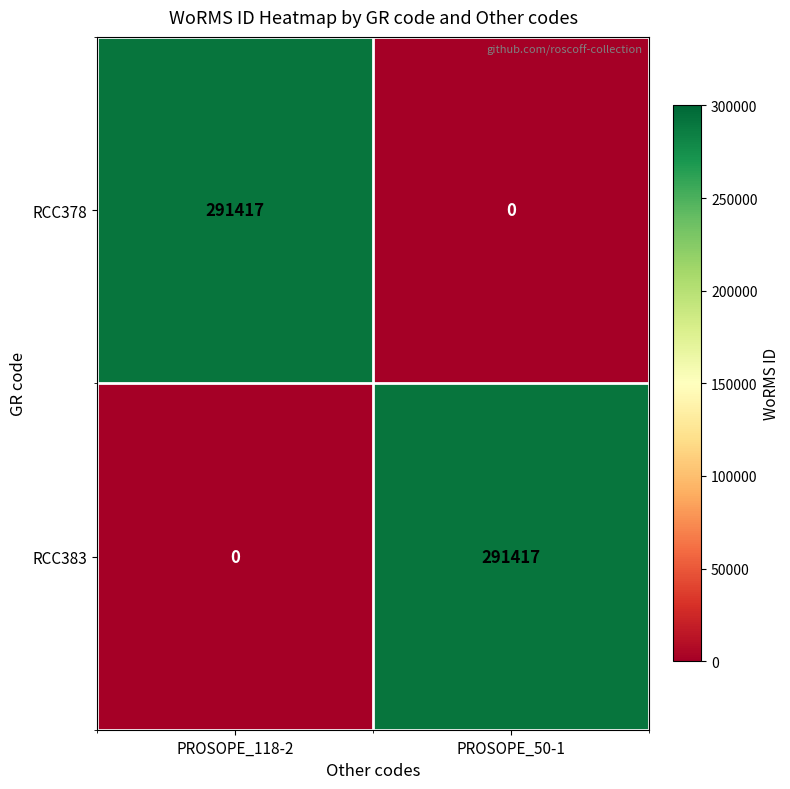

Is the value of RCC383 at PROSOPE_50-1 greater than the value of RCC378 at PROSOPE_50-1?

Yes